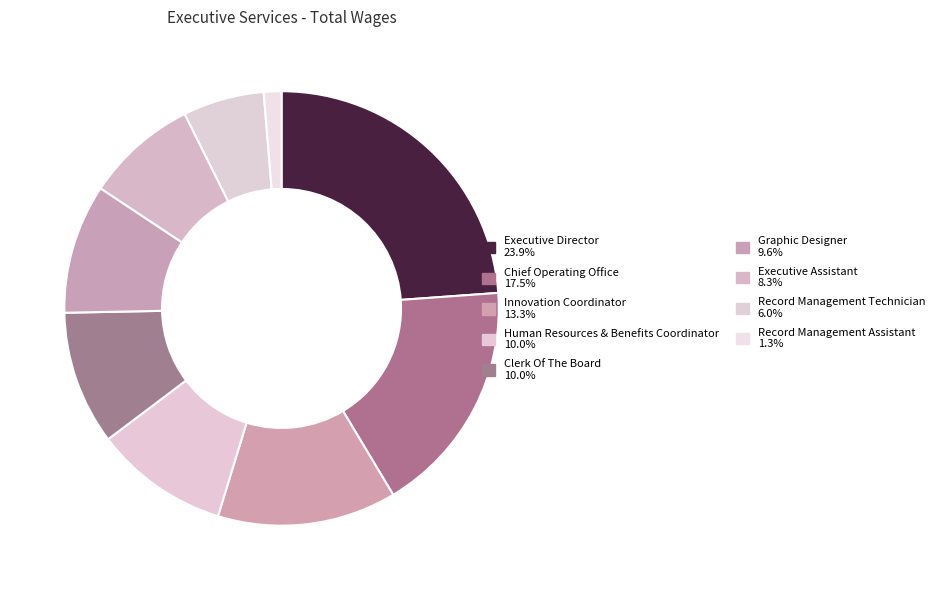

What is the total percentage of Innovation Coordinator and Chief Operating Office?

30.9%